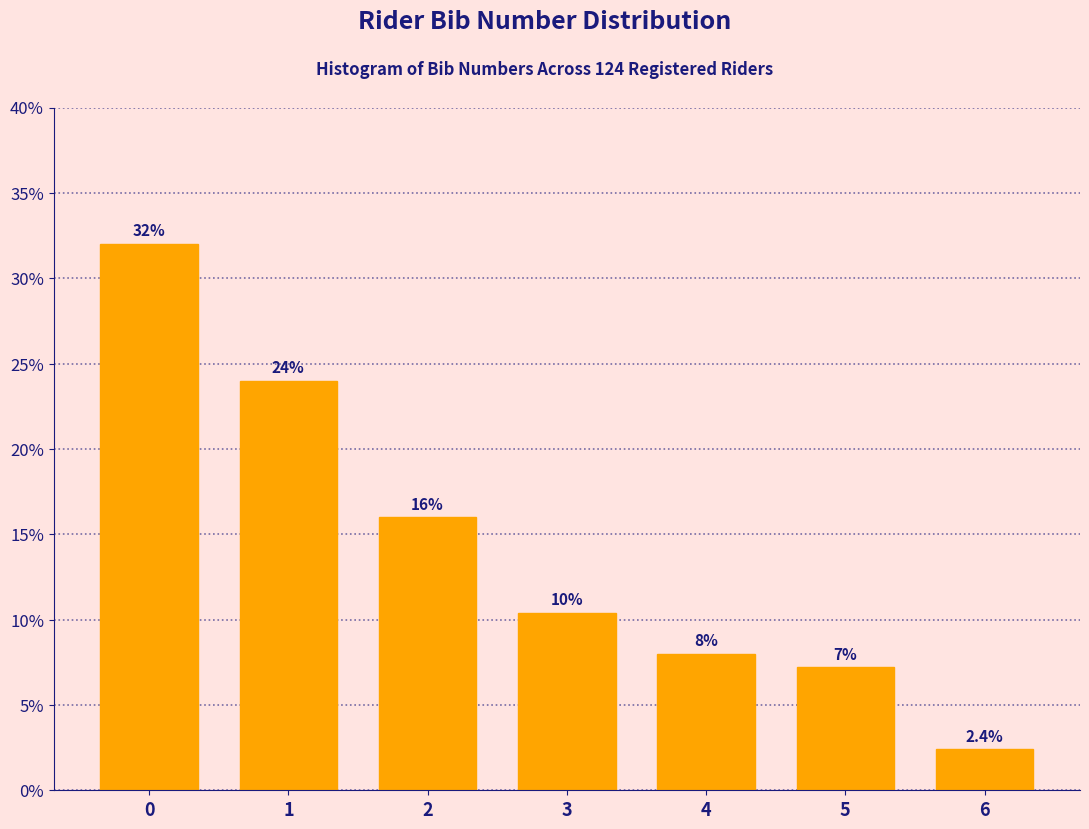

Reading right to left, what are all the values shown in this chart?

2.4	7.2	8.0	10.4	16.0	24.0	32.0